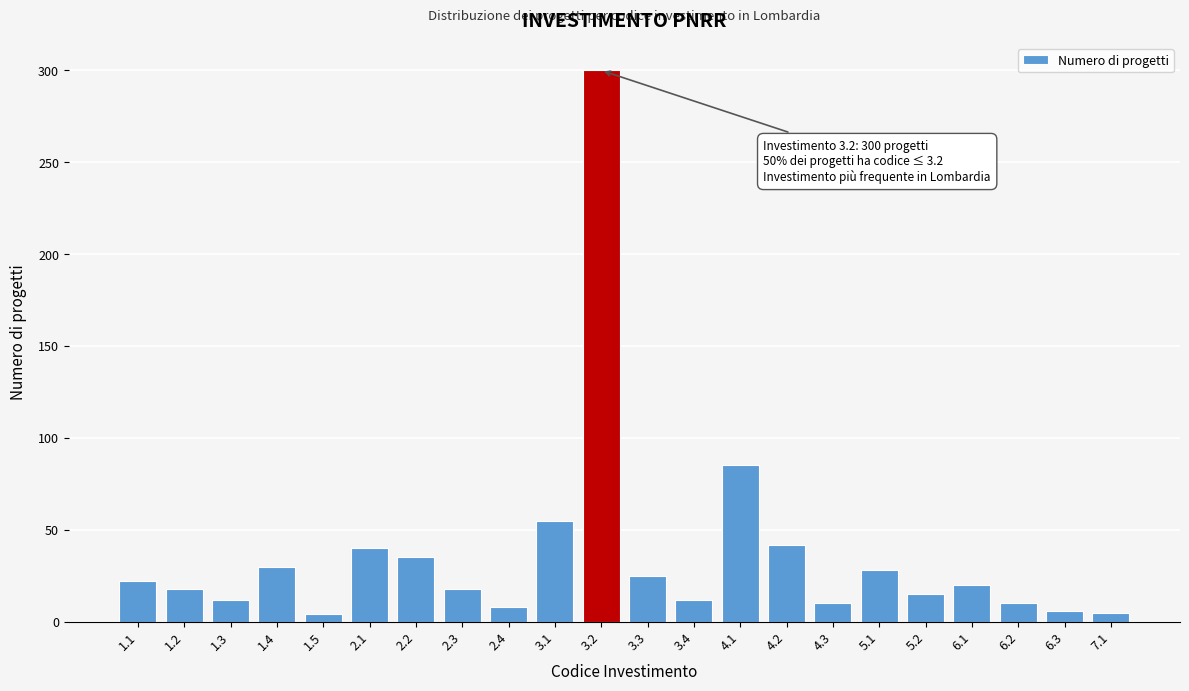

What is the change in value from 3.3 to 3.4?

-13